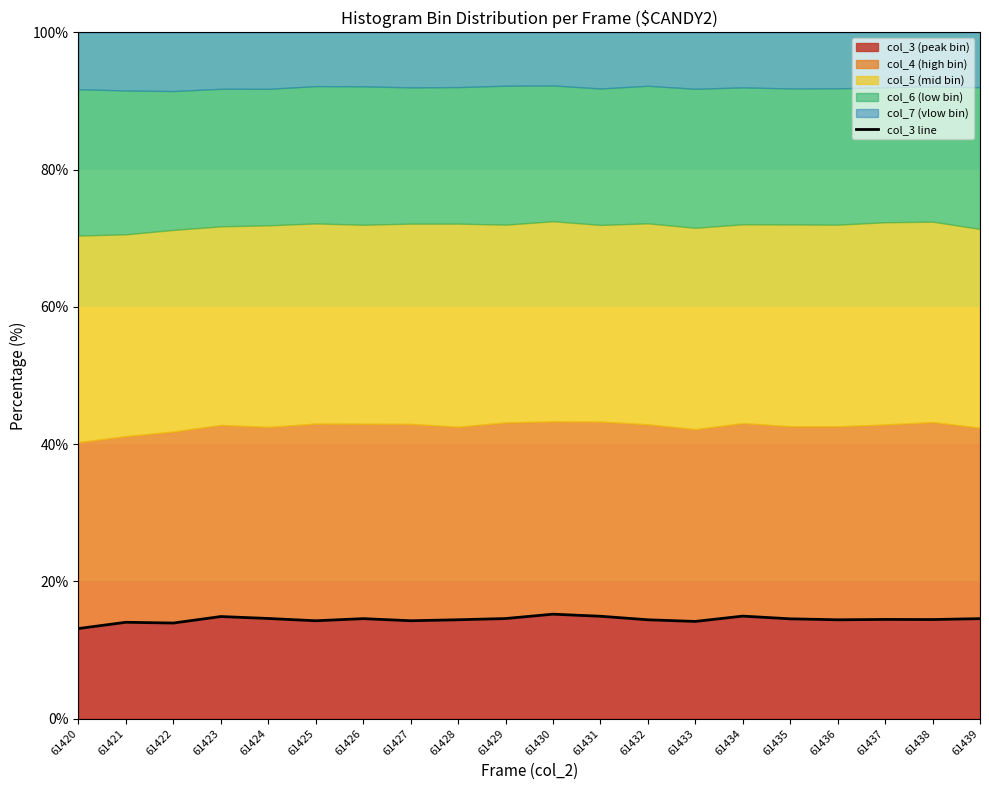

True or false: the data shows 14.3 at 61427.

True